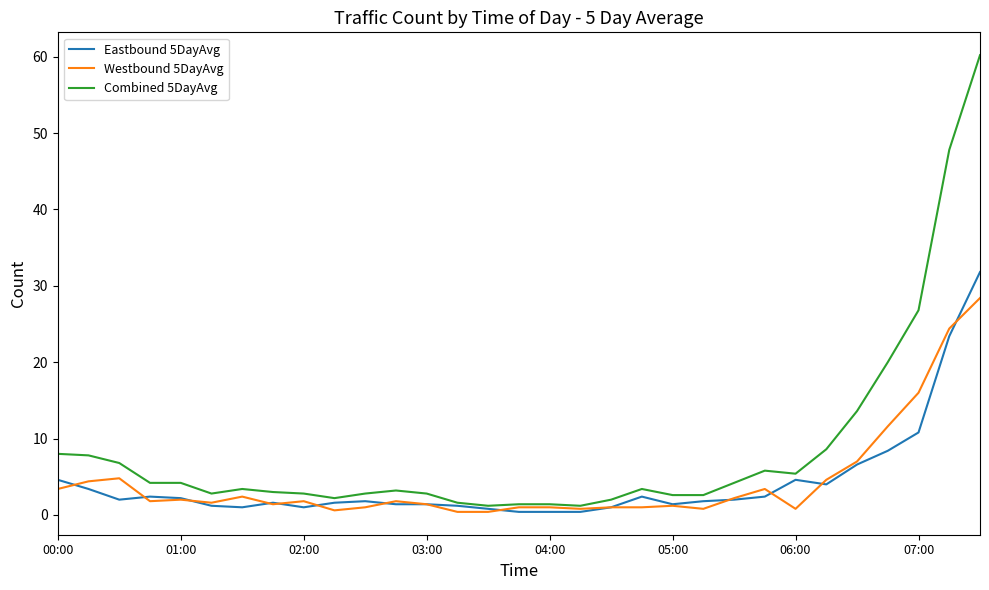

What is the highest value of the Combined 5DayAvg series?

60.2